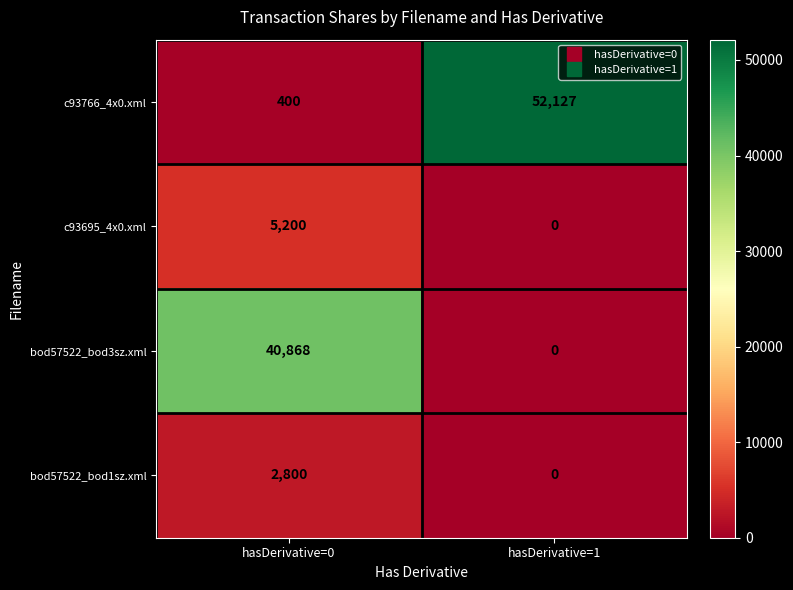

What is the average value of the c93695_4x0.xml series?

2600